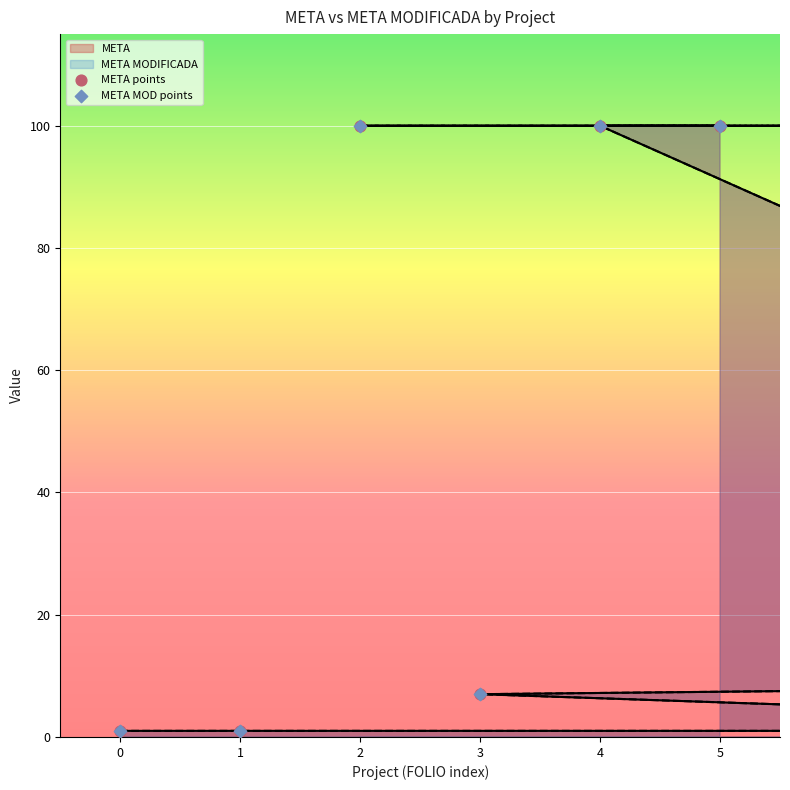

At how many categories does at least one series exceed 59?

4